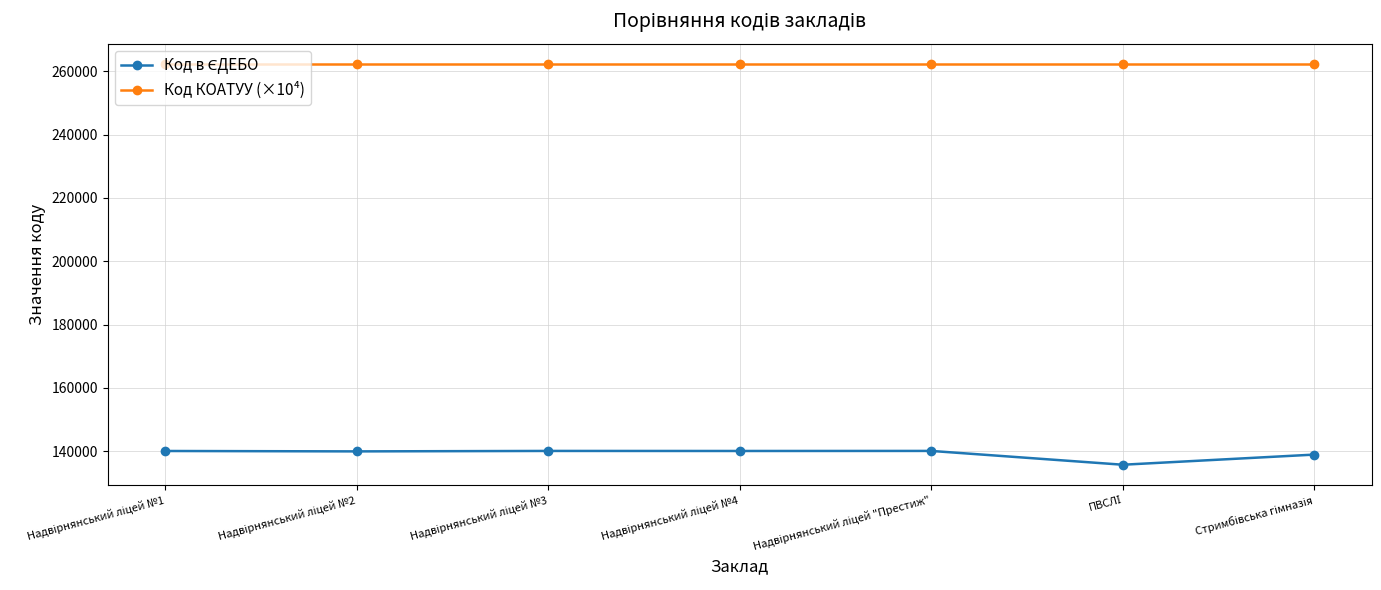

Is this an area chart (filled region under the line)?

No